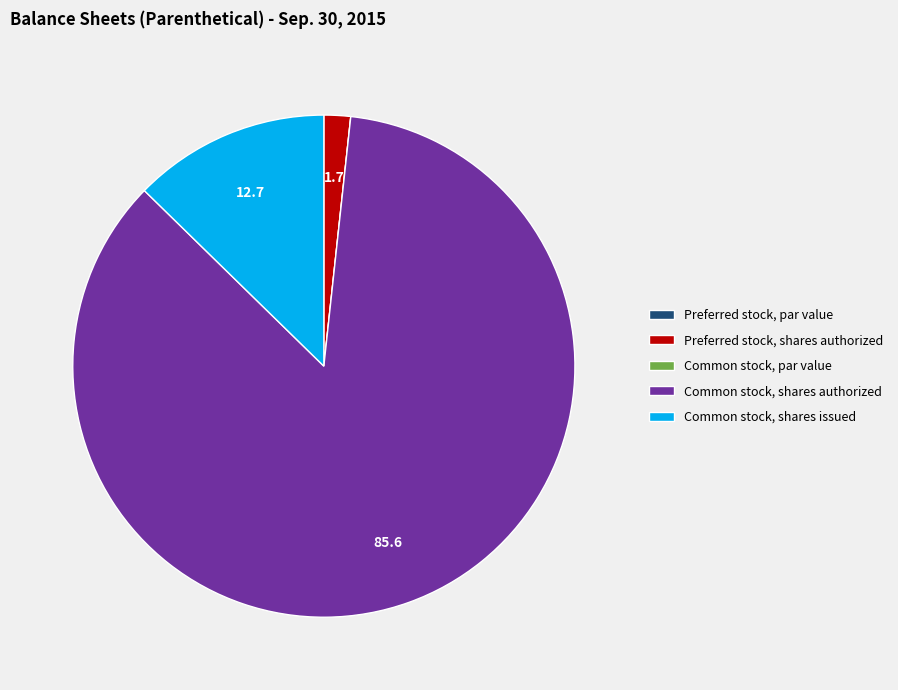

Combined, do Preferred stock, shares authorized and Common stock, shares authorized account for over 50%?

Yes